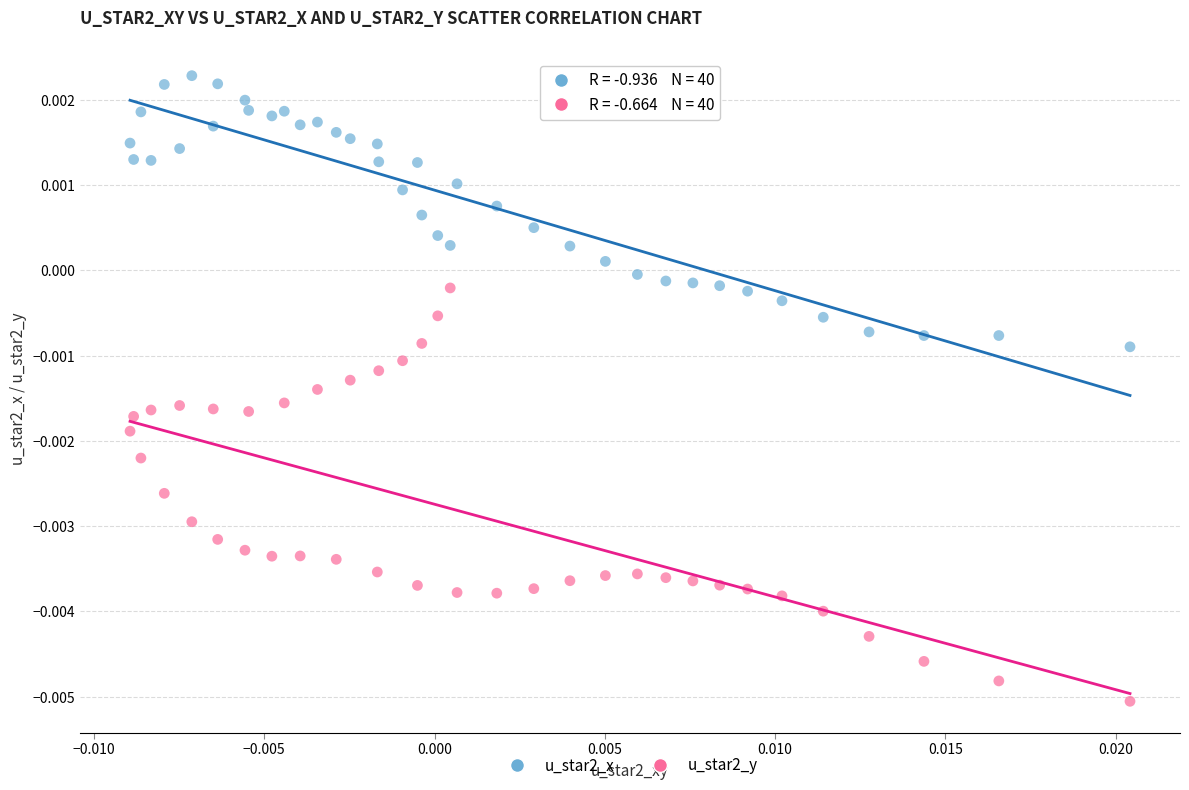

What are all the series names shown in the legend?

u_star2_x, u_star2_y